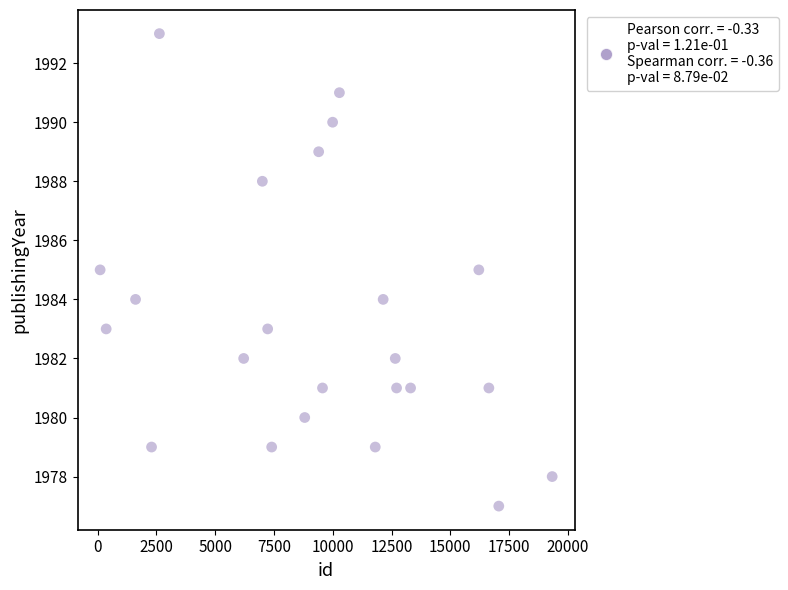

What is the range of Y values (max minus min)?

16